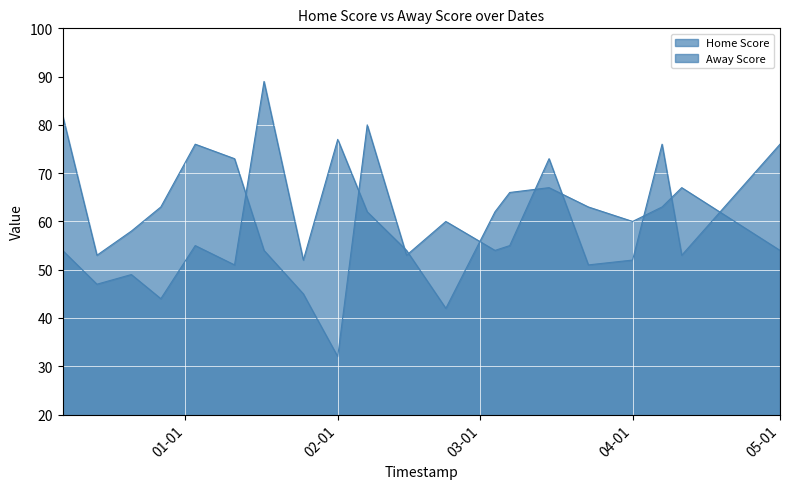

At which category does Home Score reach its first local peak?

03-01-2024